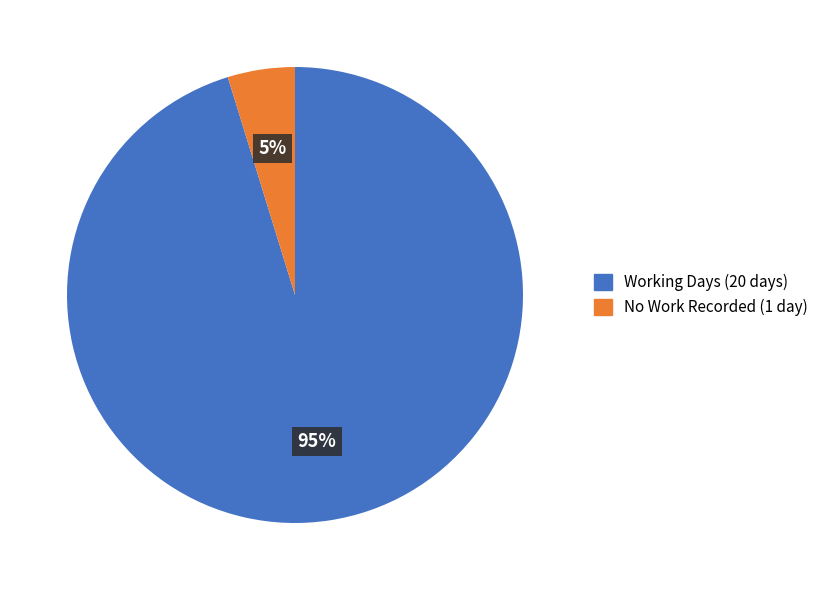

How many slices are in this pie chart?

2